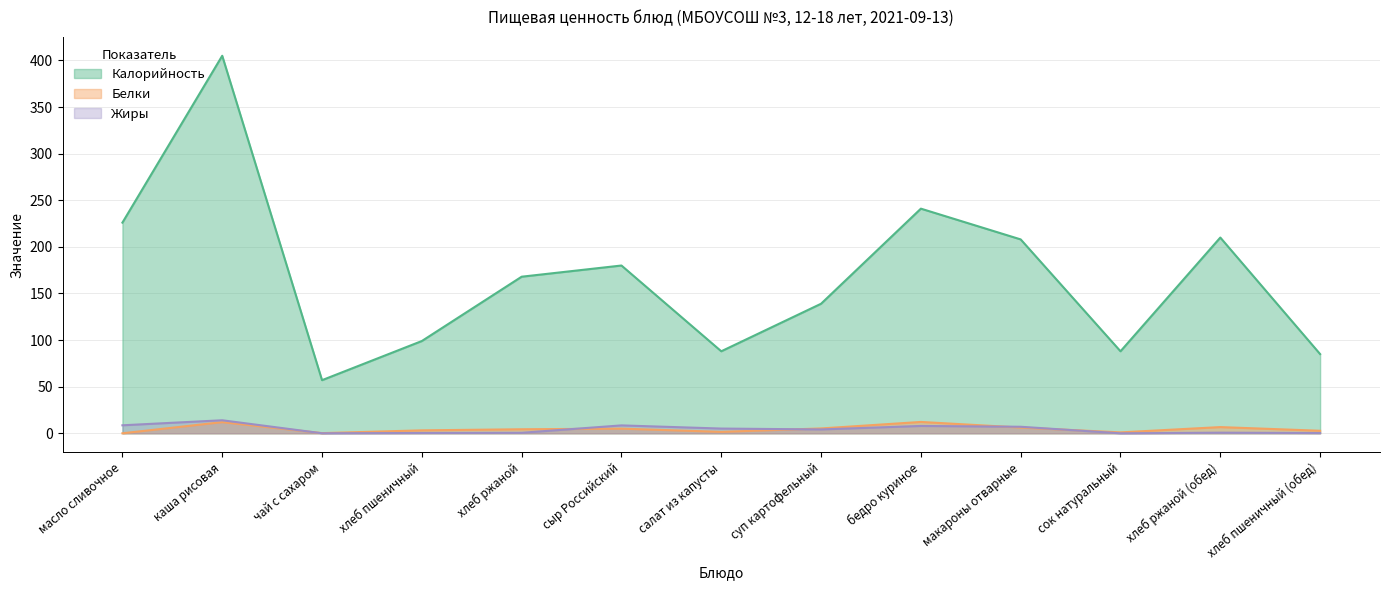

At which category does Белки reach its first local valley?

чай с сахаром